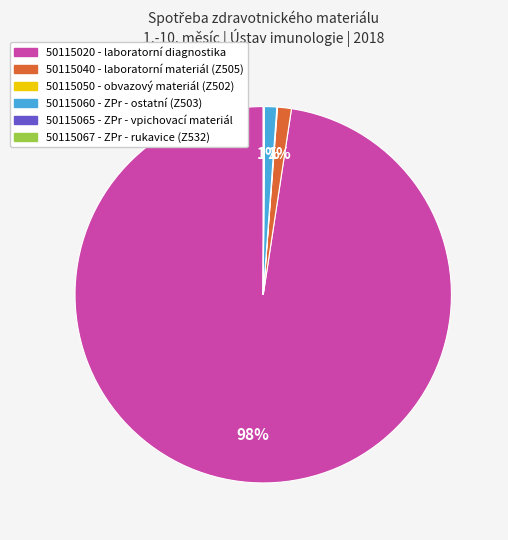

What is the largest slice in the pie chart?

50115020 - laboratorní diagnostika